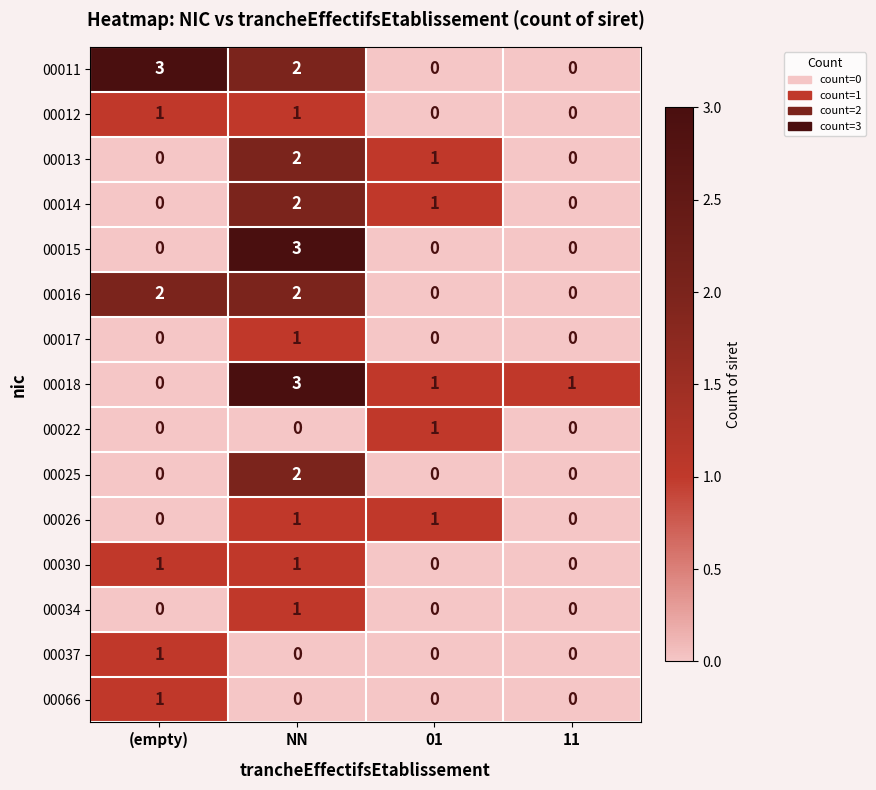

What is the greatest value displayed?

3